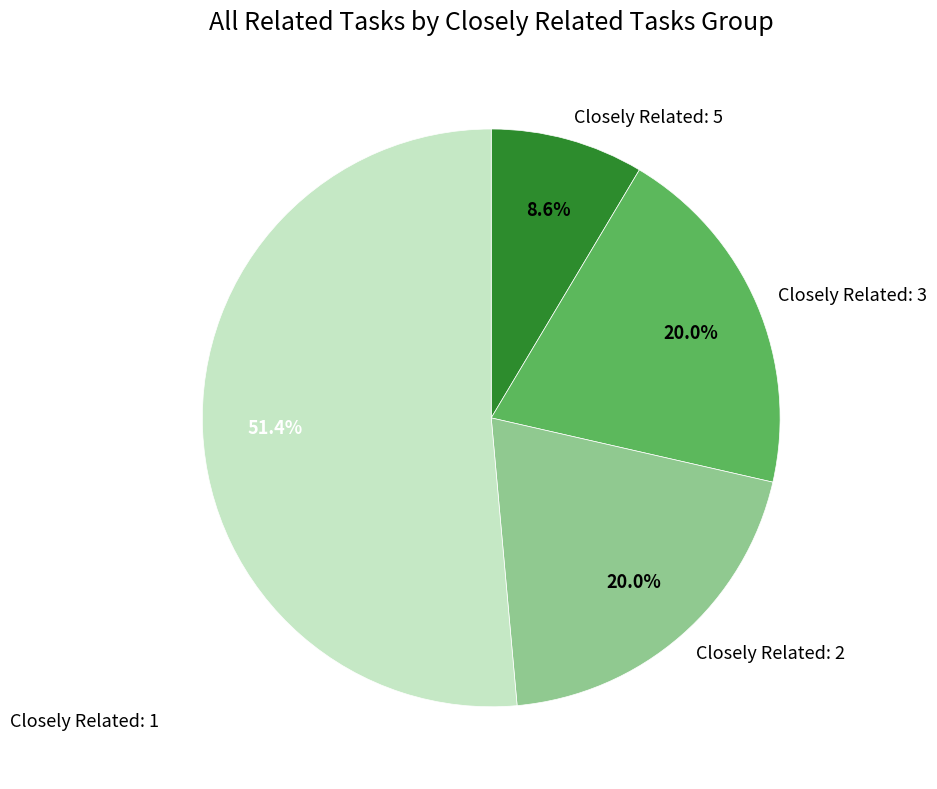

Is there a majority slice in this chart?

Yes